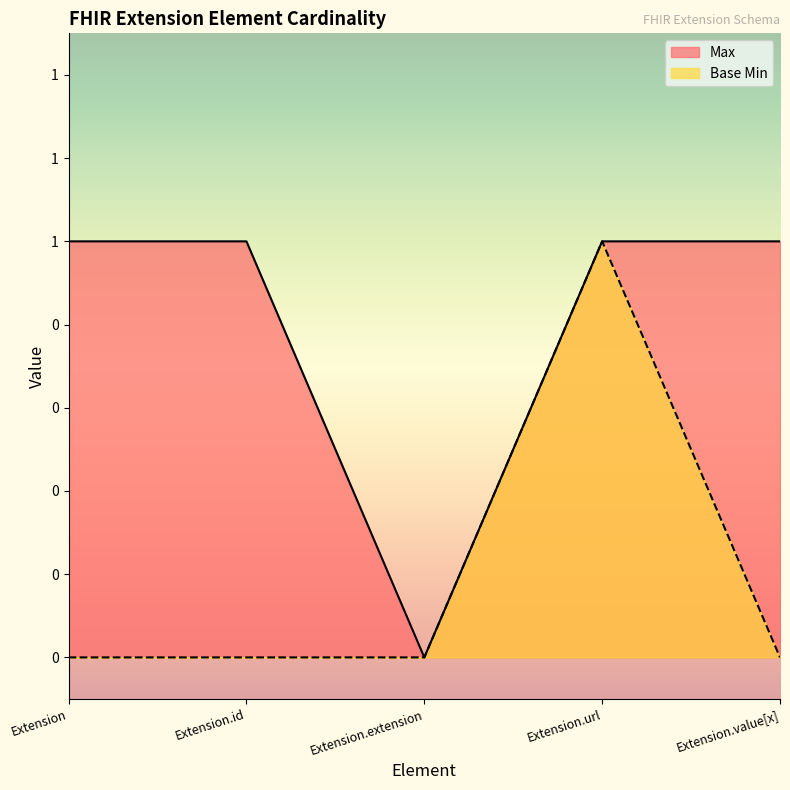

Count the Base Min values in the range 0 to 1.

5